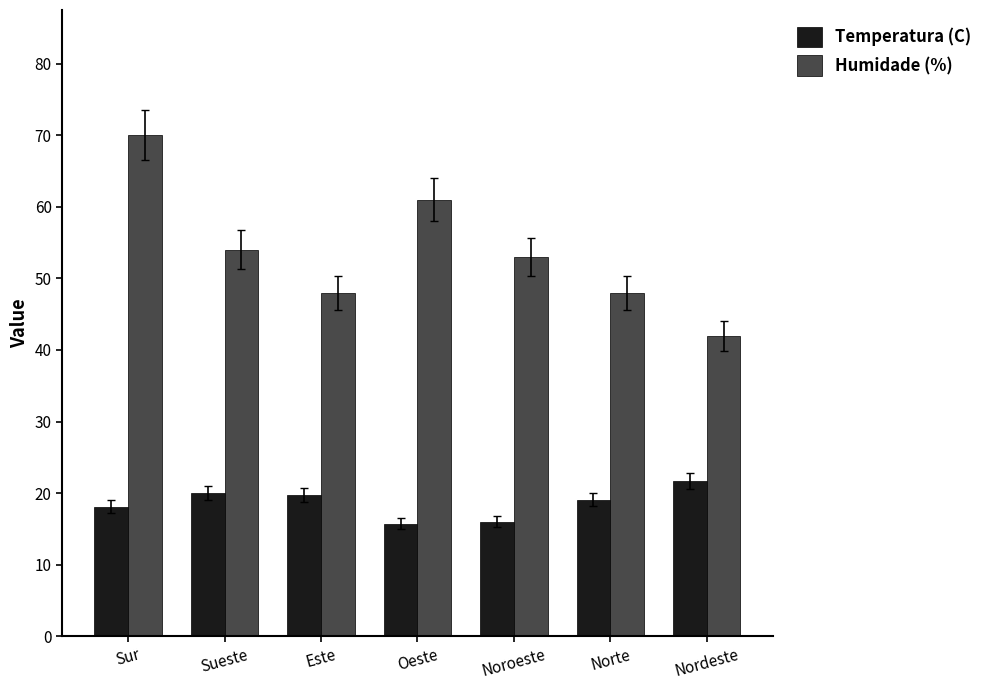

What is the value of the Humidade (%) bar at the 5th from the left?

53.0